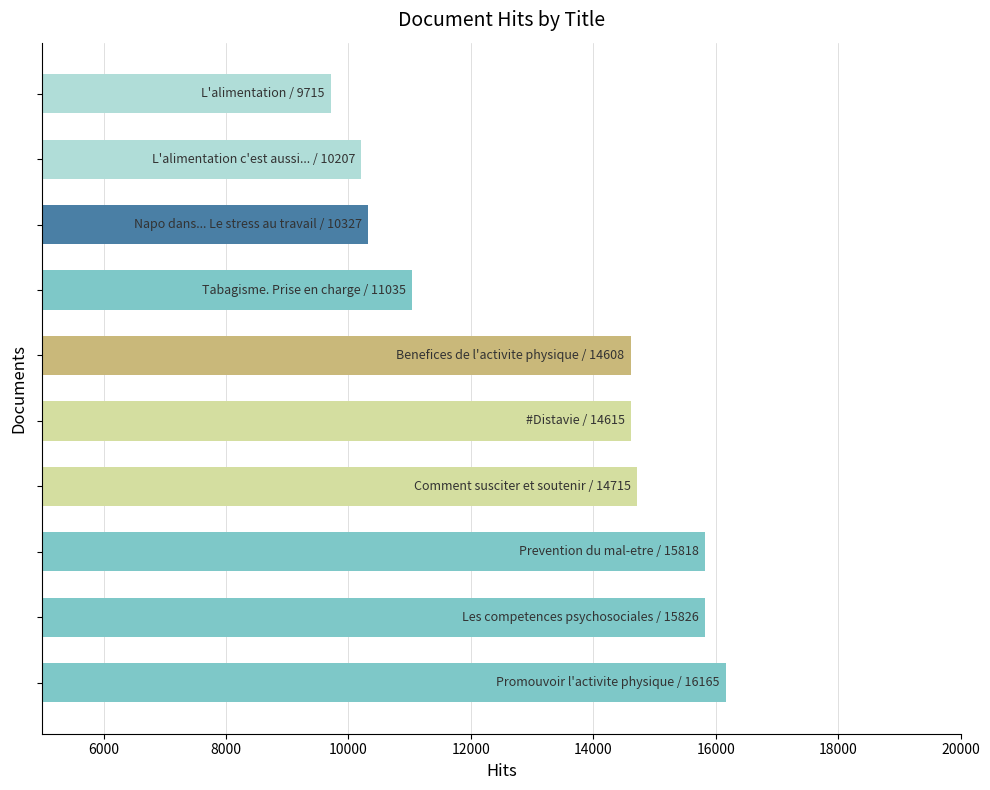

What is the difference between the maximum and second lowest values?

5958